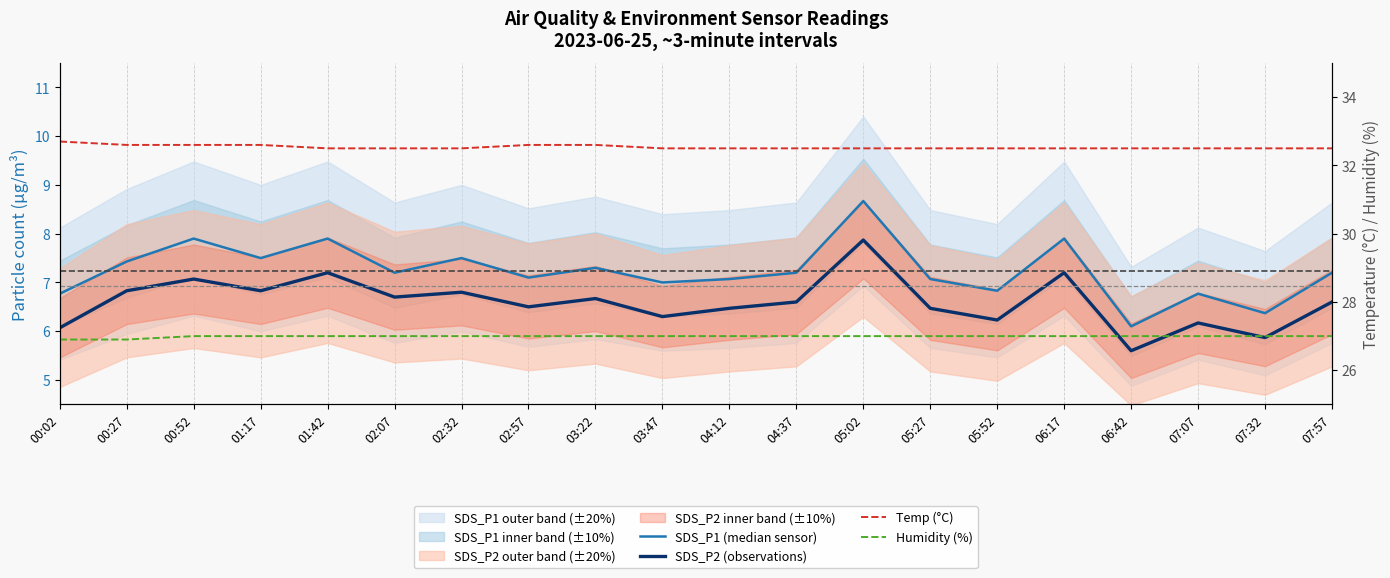

The value of Humidity (%) at 01:17 is 27.0. True or false?

True